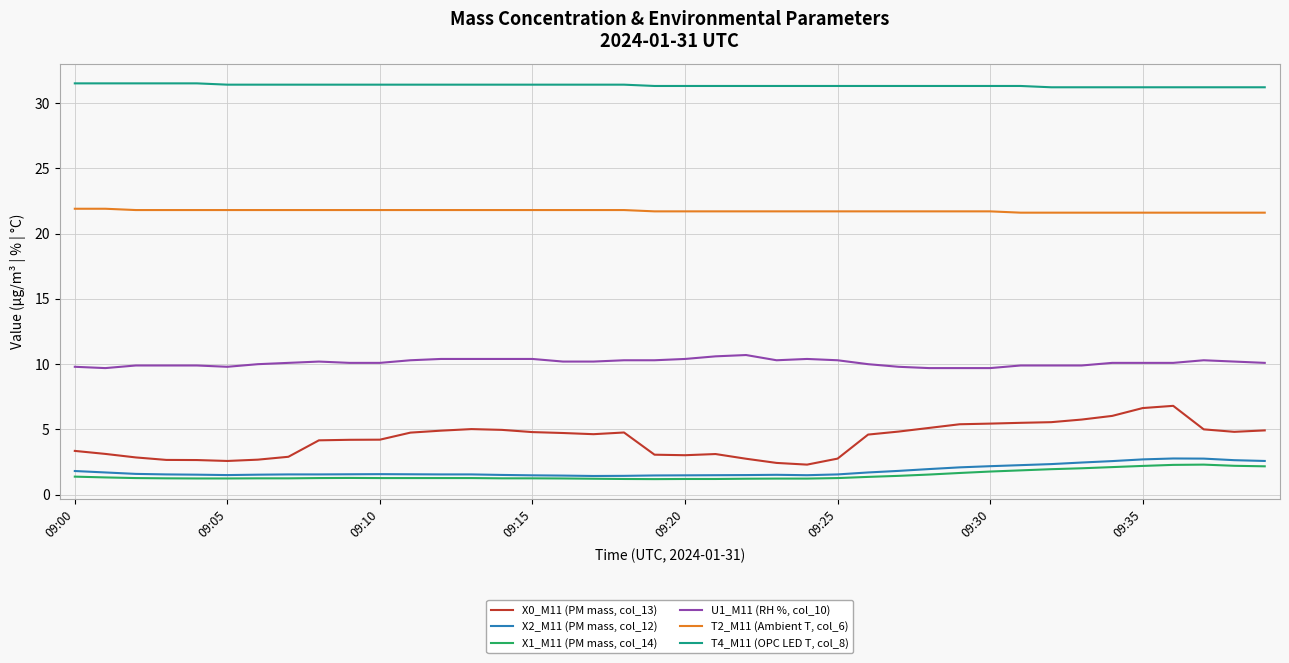

What are all the series names shown in the legend?

X0_M11 (PM mass, col_13), X2_M11 (PM mass, col_12), X1_M11 (PM mass, col_14), U1_M11 (RH %, col_10), T2_M11 (Ambient T, col_6), T4_M11 (OPC LED T, col_8)